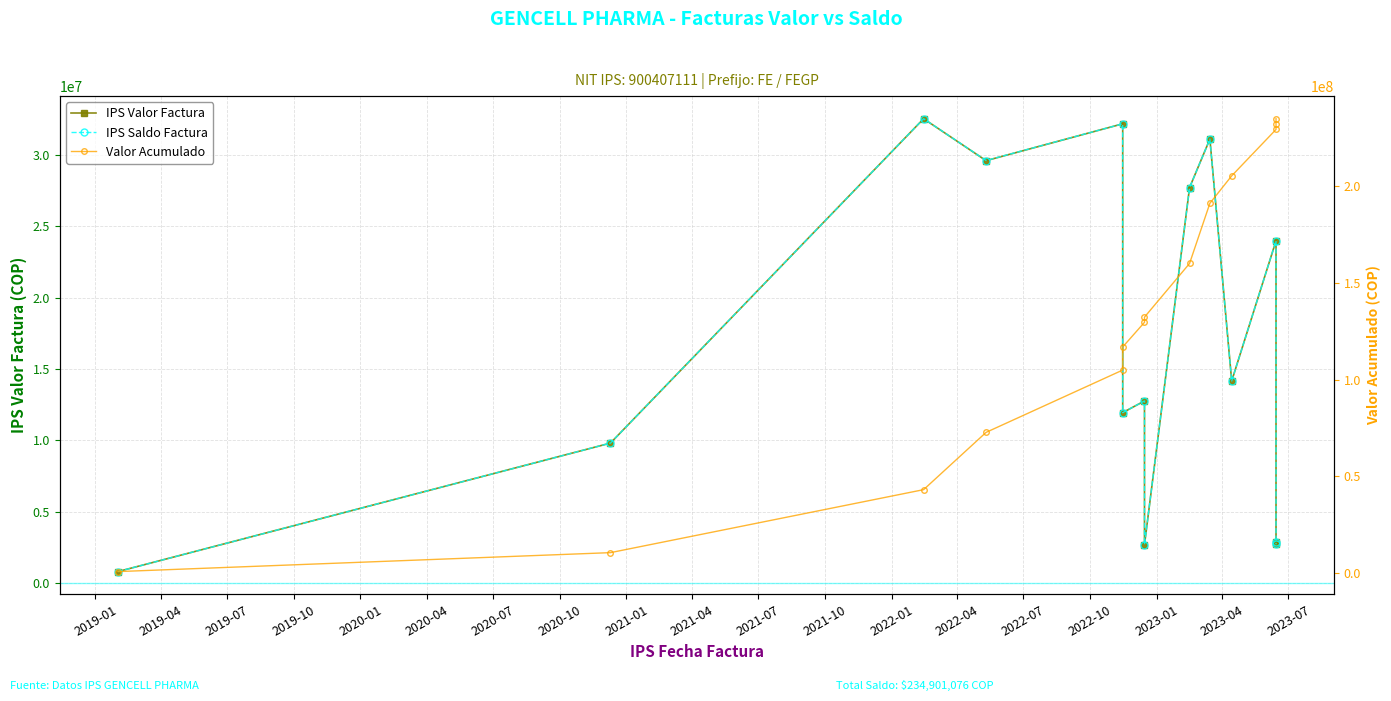

What is the difference between the maximum and minimum values in the IPS Saldo Factura series?

31775562.0